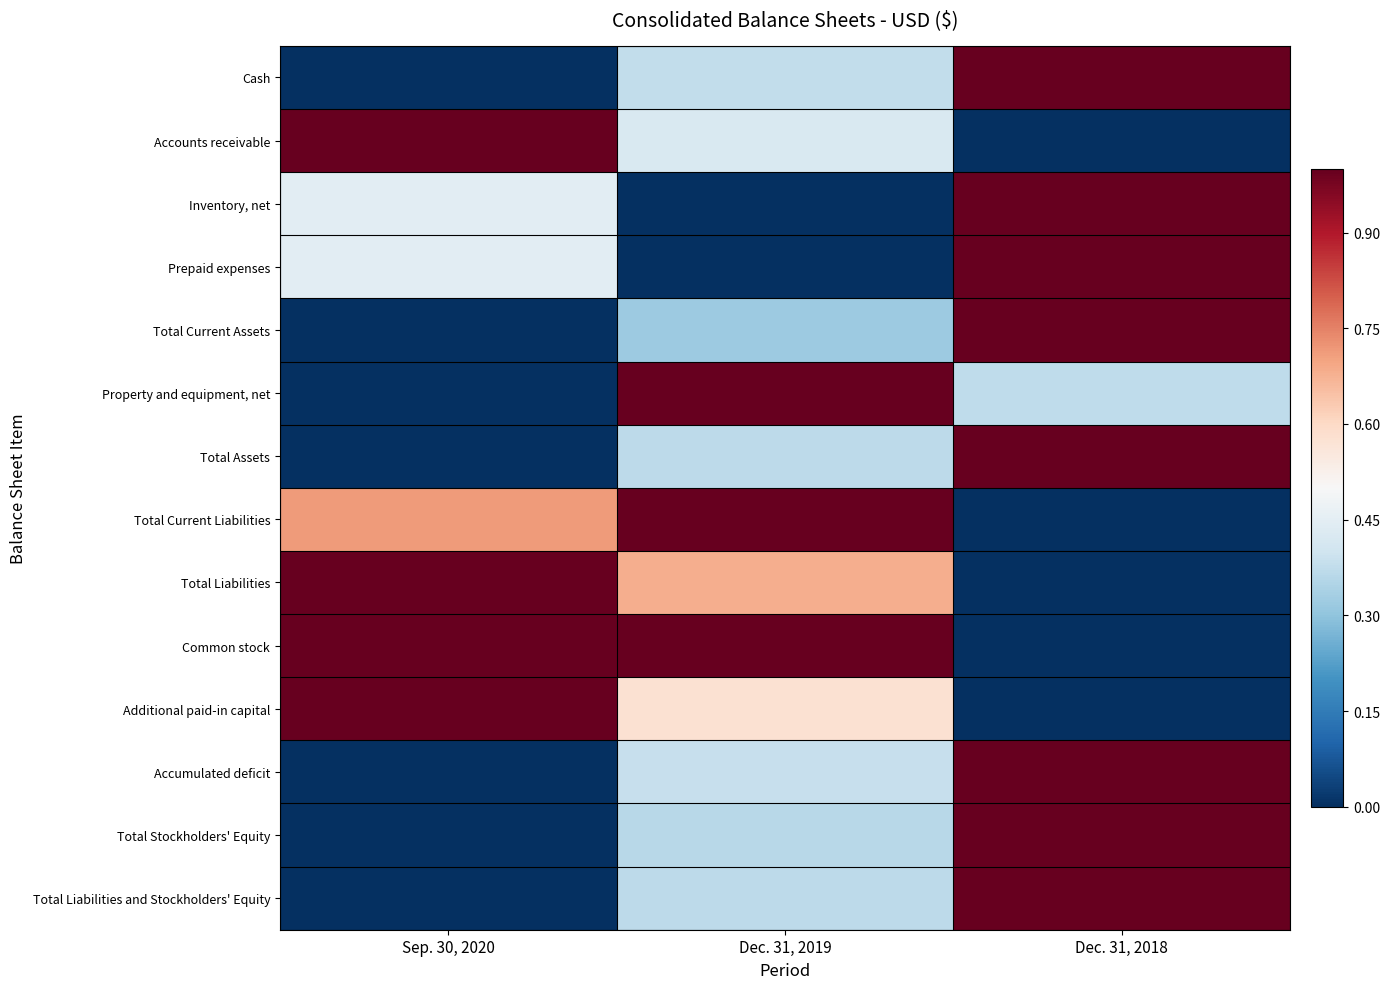

What is the total value across all series at Dec. 31, 2019?

6.9